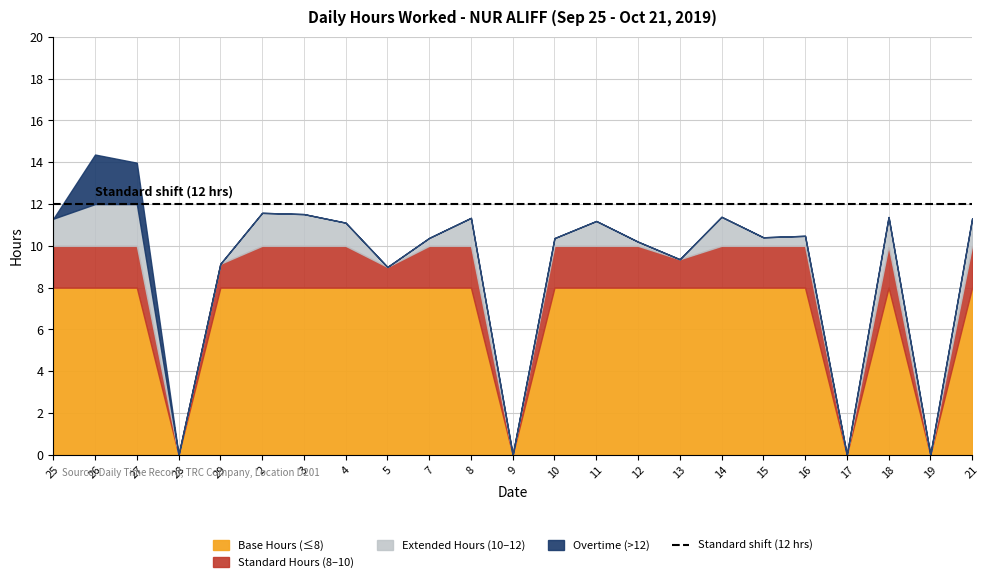

Rank the categories by value from highest to lowest.

26, 27, 2, 3, 14, 18, 8, 21, 25, 11, 4, 16, 15, 7, 10, 12, 13, 29, 5, 28, 9, 17, 19